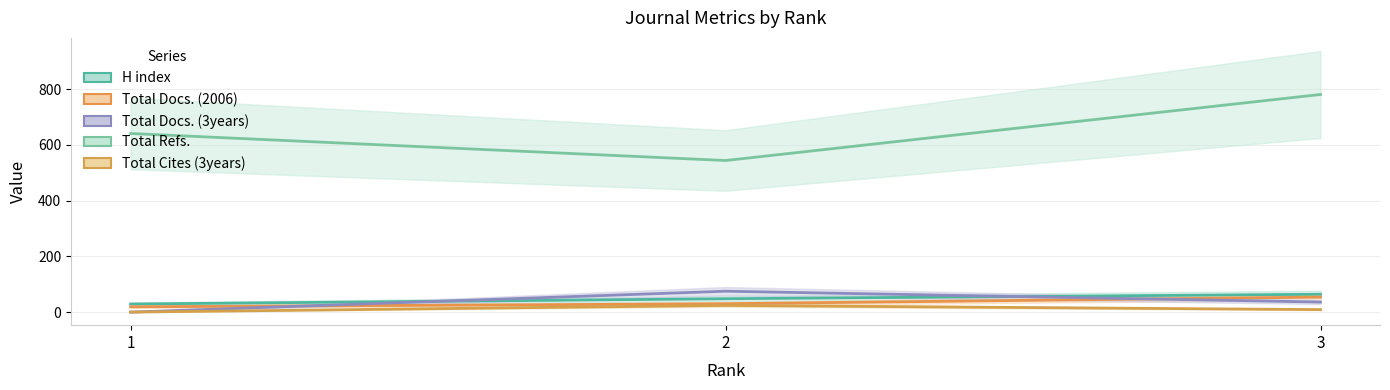

Read the Total Docs. (3years) value at 2, to the nearest 10.

80